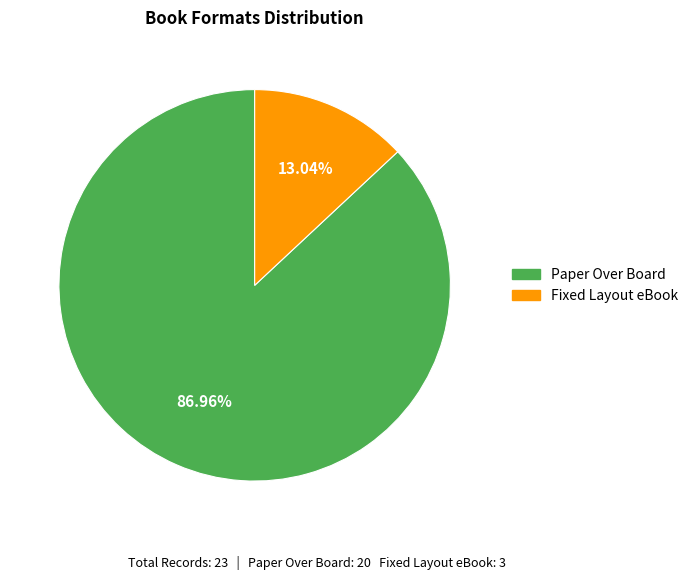

What percentage is NOT represented by Paper Over Board?

13.0%